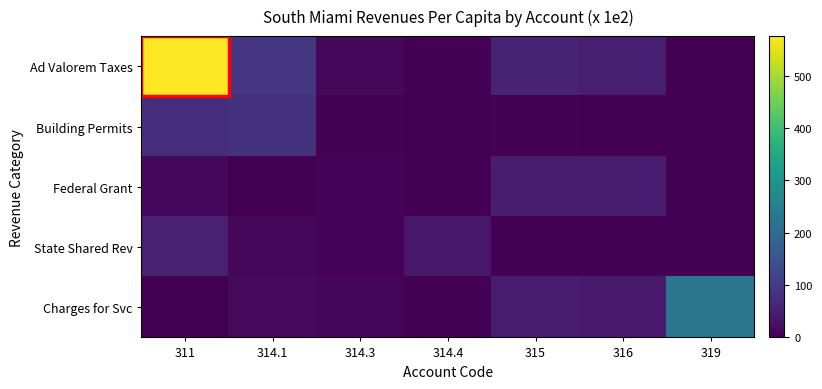

At which category does the chart reach its peak across all series?

311